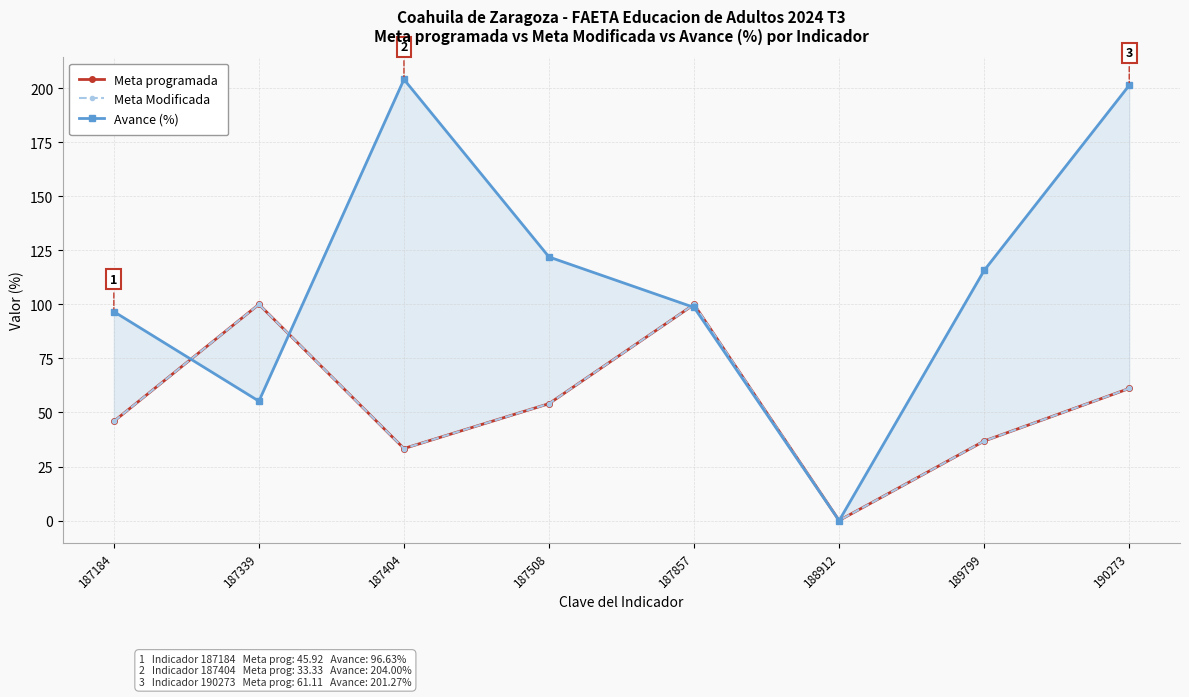

What is the greatest value displayed?

204.0